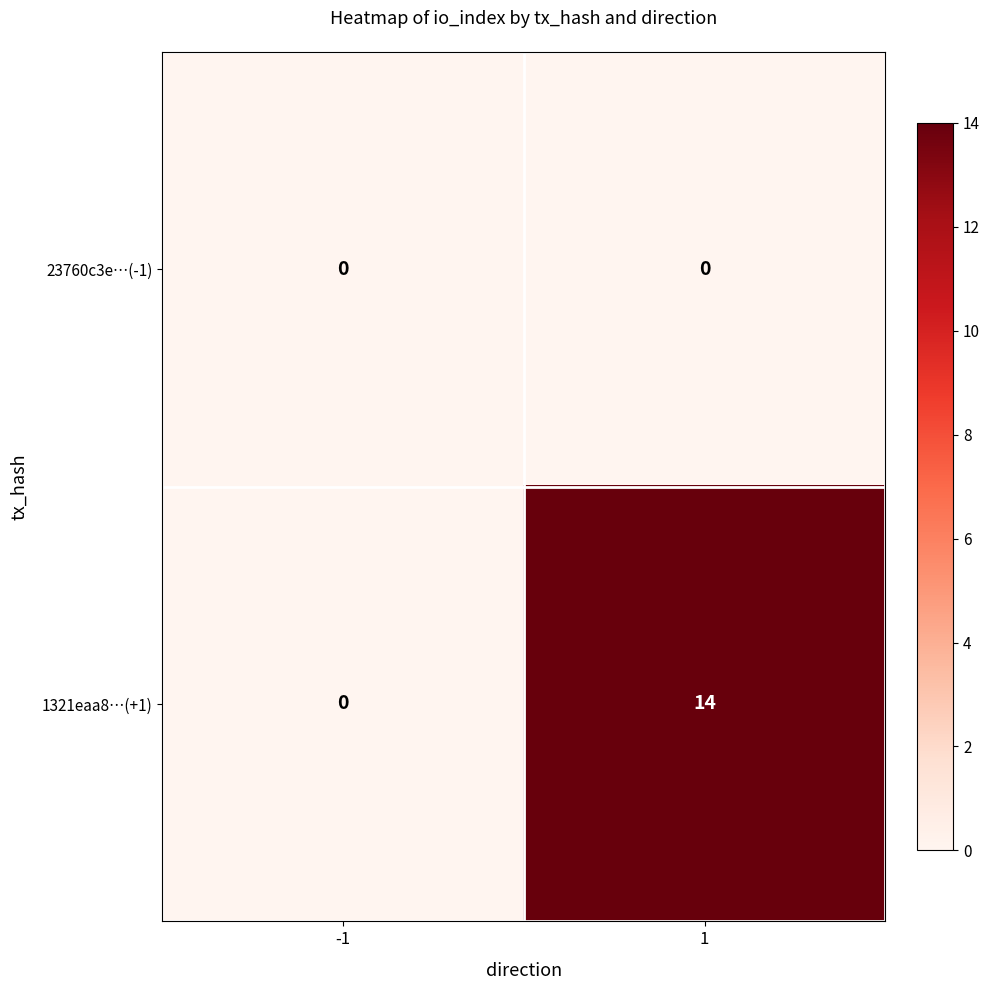

Reading left to right, transcribe all the data shown in this chart.

23760c3e…(-1): -1=0	1=0
1321eaa8…(+1): -1=0	1=14